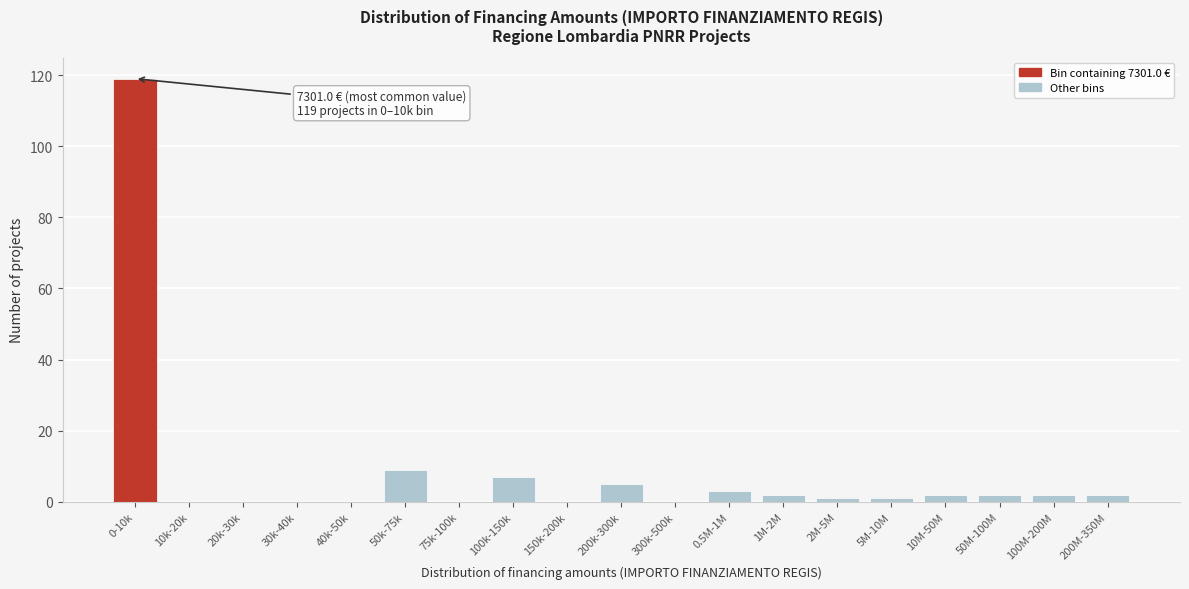

Reading left to right, transcribe all the data shown in this chart.

0-10k=119	10k-20k=0	20k-30k=0	30k-40k=0	40k-50k=0	50k-75k=9	75k-100k=0	100k-150k=7	150k-200k=0	200k-300k=5	300k-500k=0	0.5M-1M=3	1M-2M=2	2M-5M=1	5M-10M=1	10M-50M=2	50M-100M=2	100M-200M=2	200M-350M=2